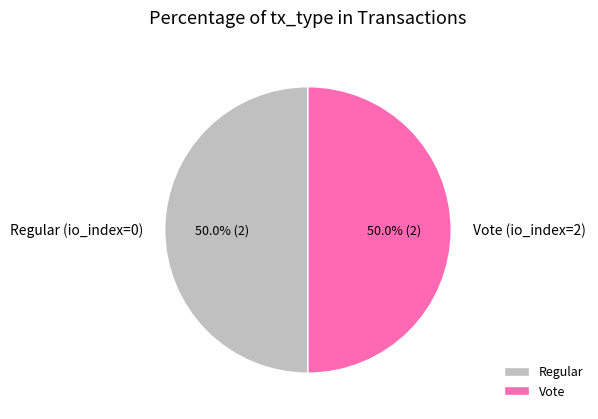

To the nearest percent, what is the combined percentage of Vote and Regular?

100%